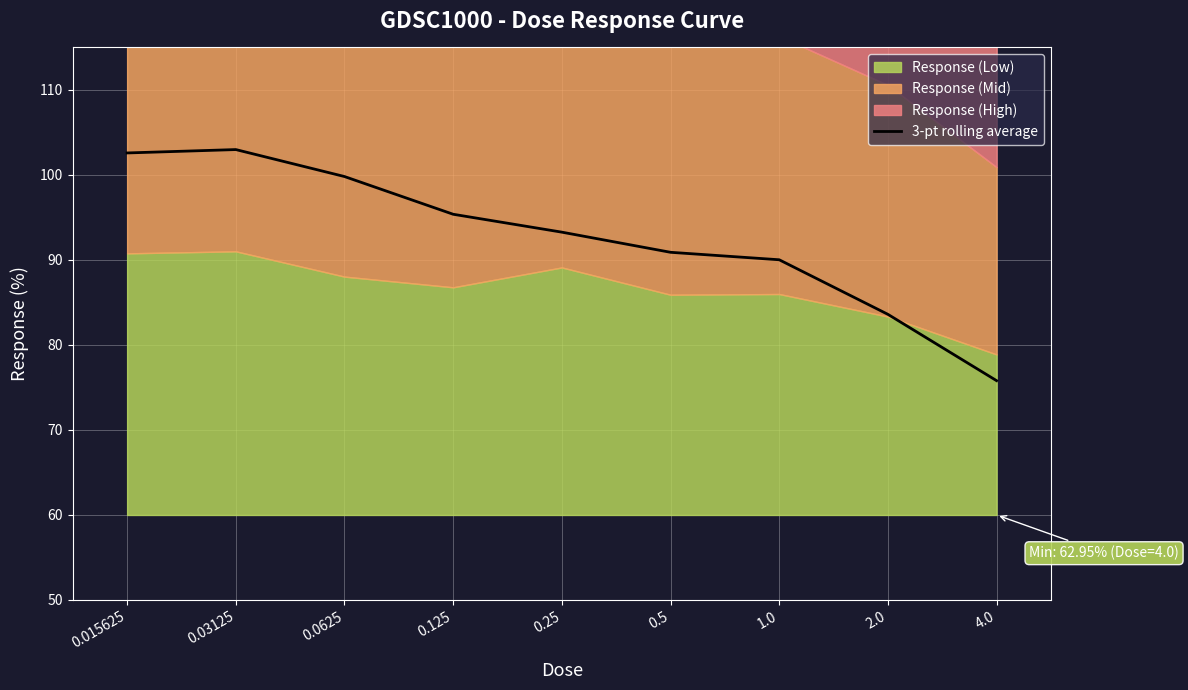

Reading right to left, transcribe all the data shown in this chart.

4.0=75.8	2.0=83.6	1.0=90.0	0.5=90.9	0.25=93.3	0.125=95.4	0.0625=99.8	0.03125=103.0	0.015625=102.6